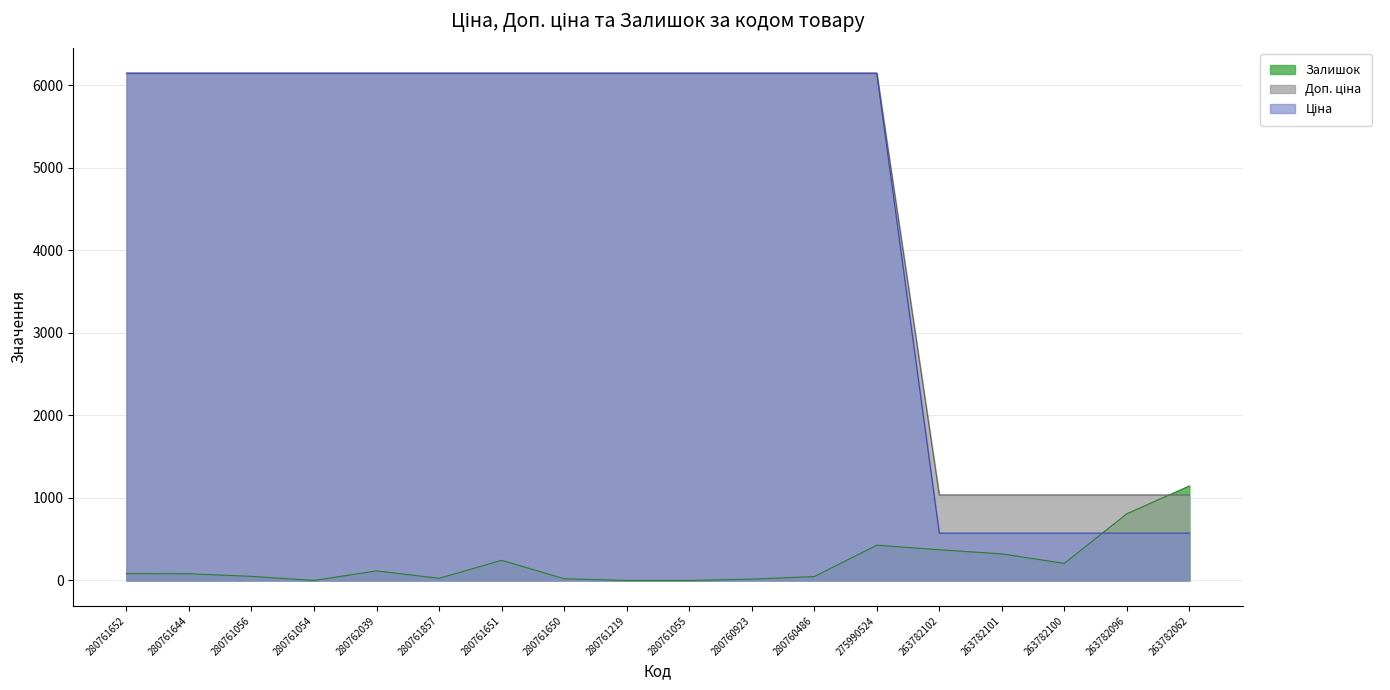

Count the number of data series in this chart.

3